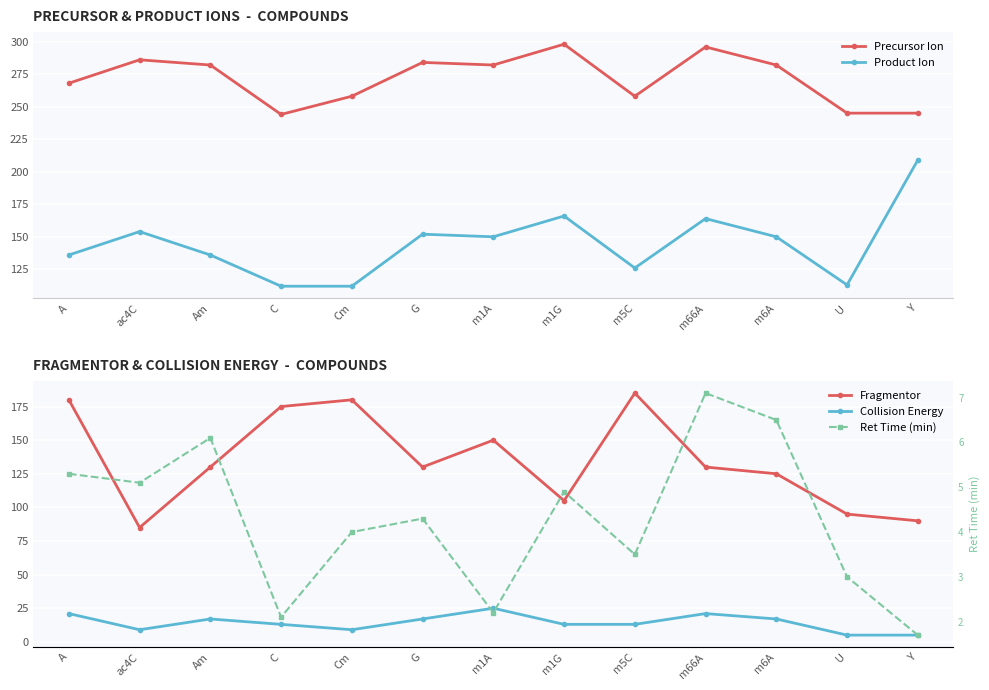

What position from the left is C?

4